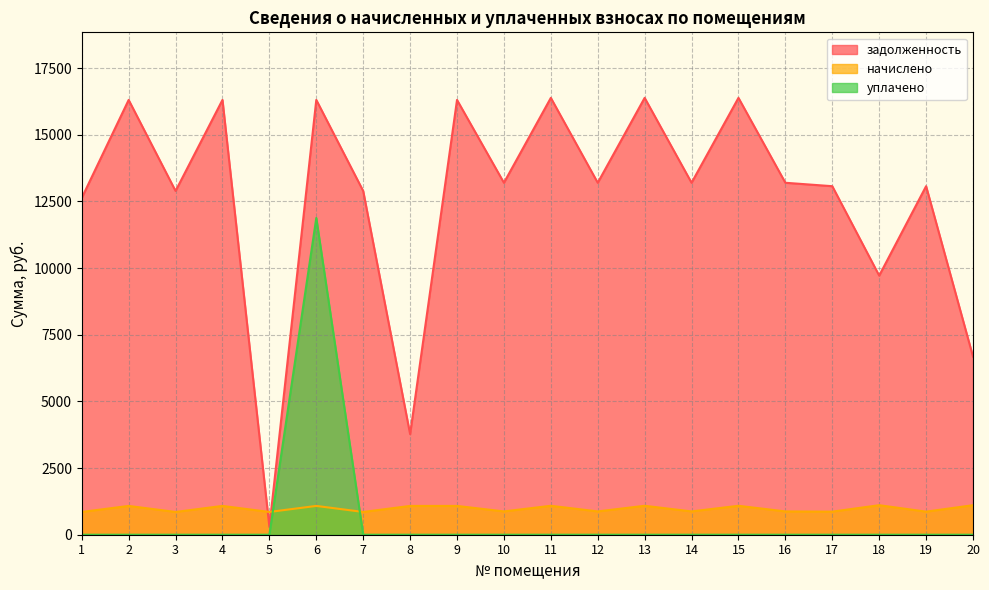

True or false: начислено and уплачено cross at least once.

True